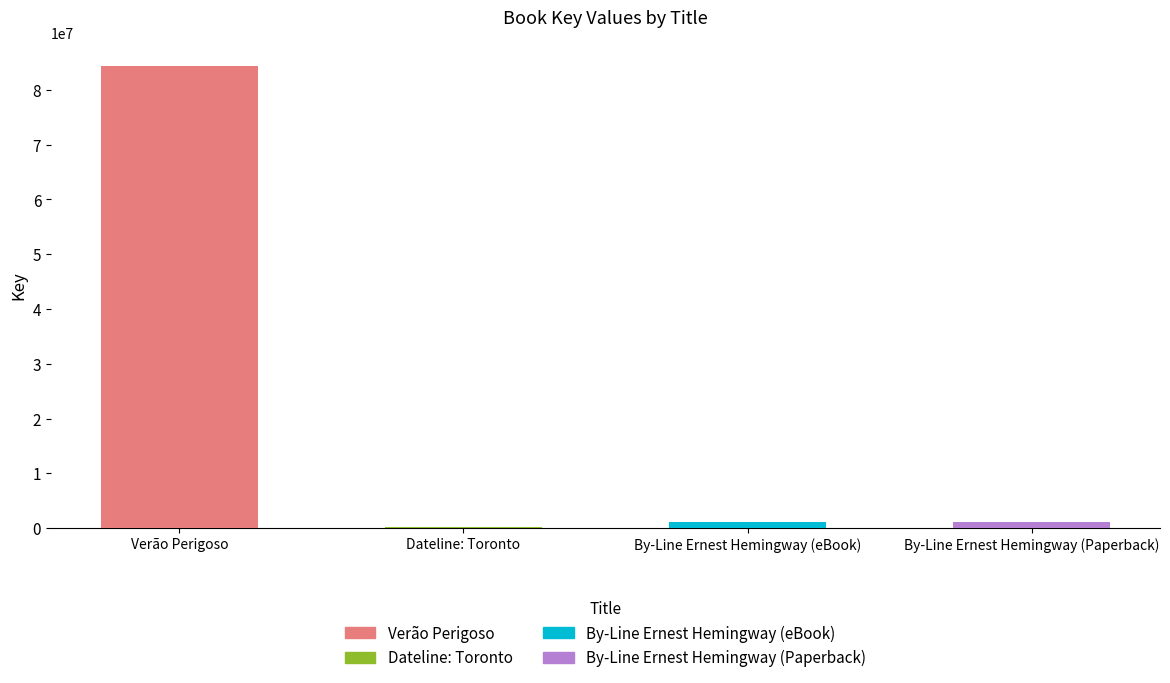

Where is the data nearest to the value 42264916?

By-Line Ernest Hemingway (eBook)